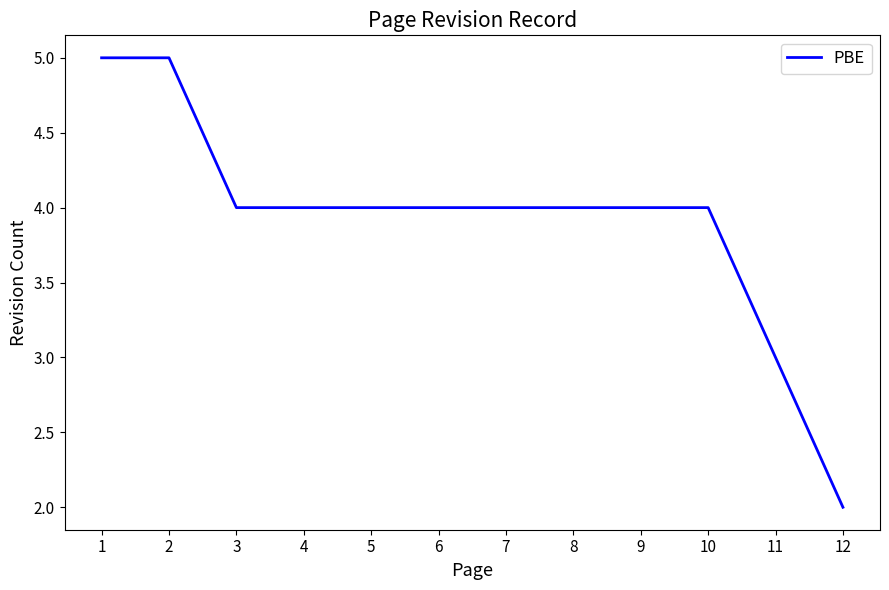

What is the maximum value shown in the chart?

5